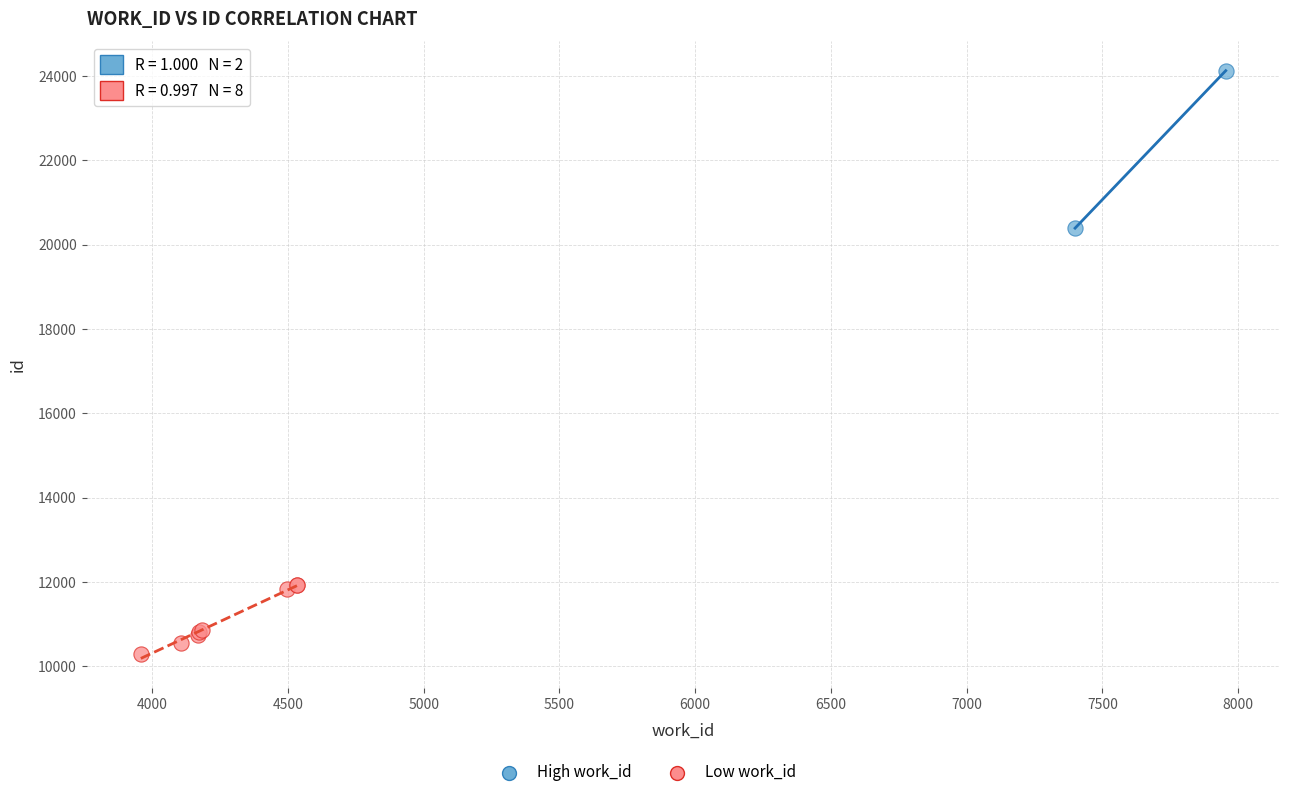

Which series contains the highest Y value?

High work_id